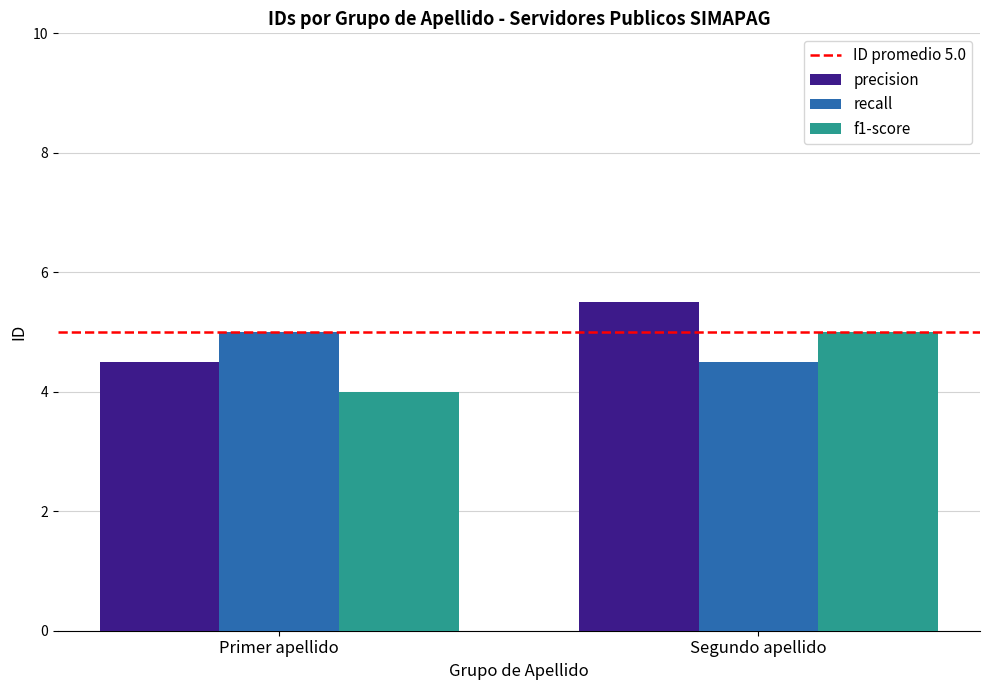

At which label does precision first exceed 5?

Segundo apellido